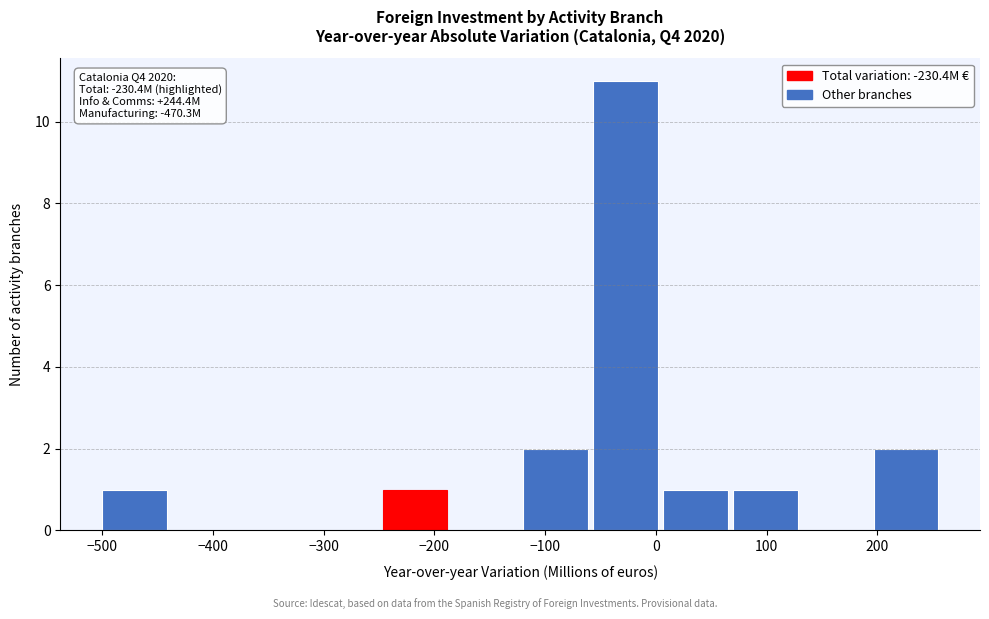

Over which range of the x-axis is the bar tallest?

-60 to 10